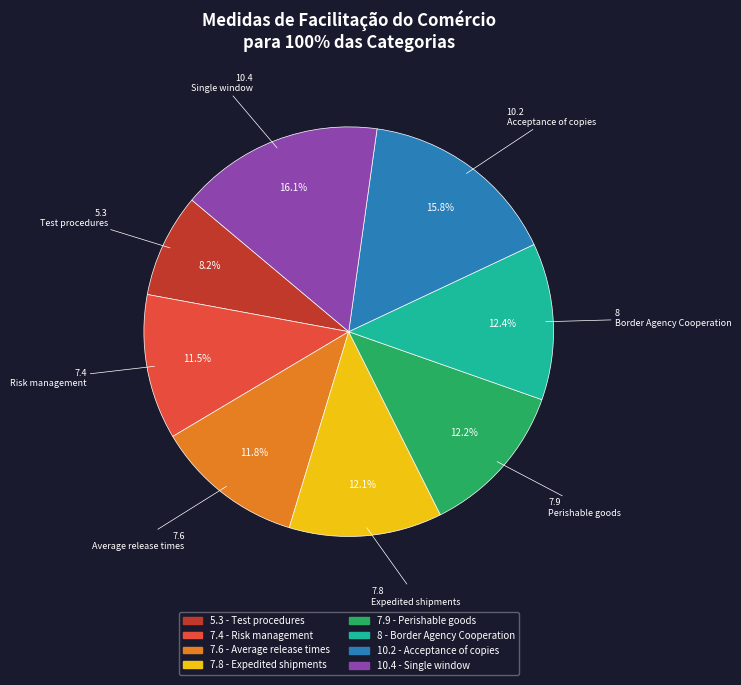

To the nearest percent, what is the combined percentage of 5.3 and 8?

21%